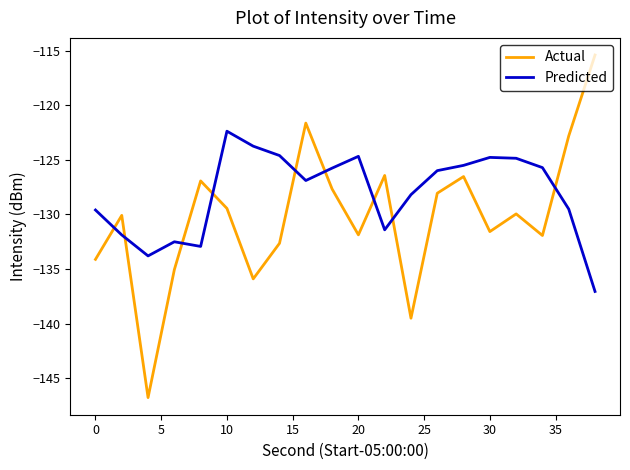

What is the difference between the maximum and second lowest values in the Actual series?

24.1